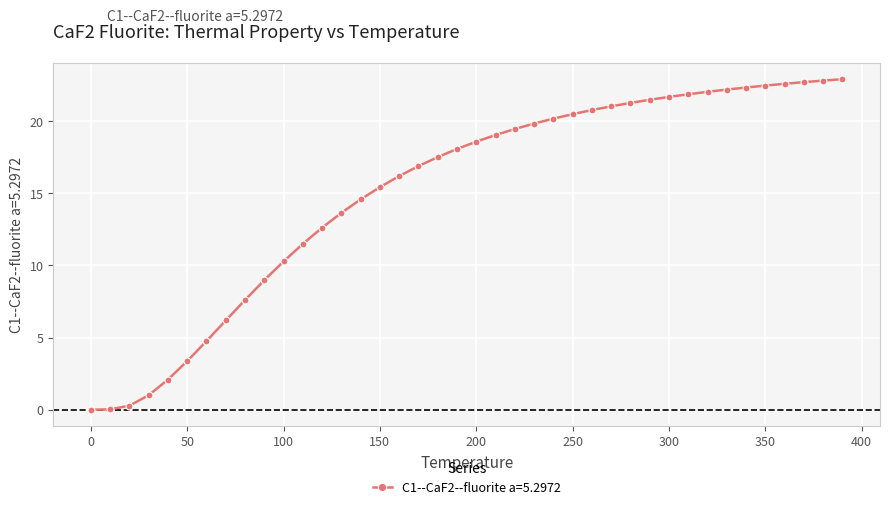

What is the difference between the maximum and minimum values?

22.9